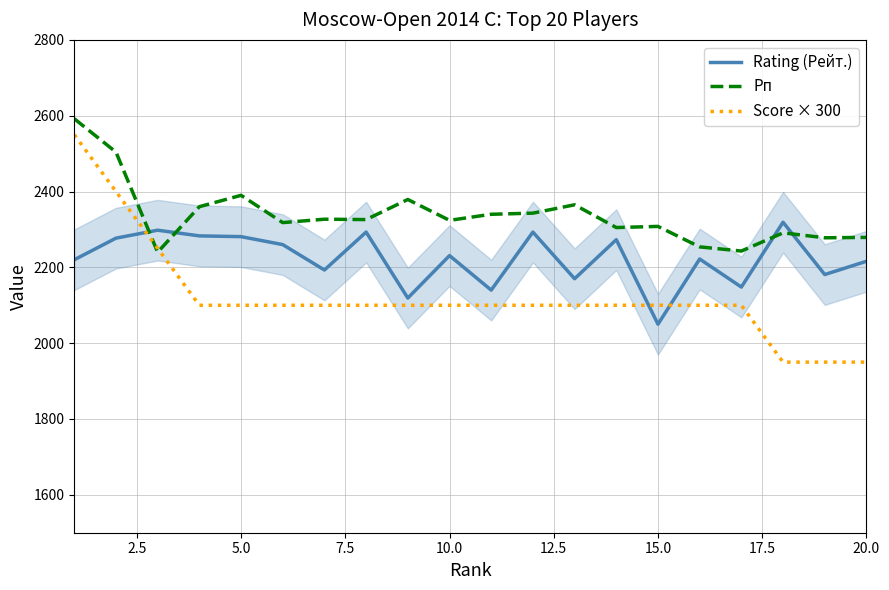

The value of Рп at 20.0 is 2279. True or false?

True